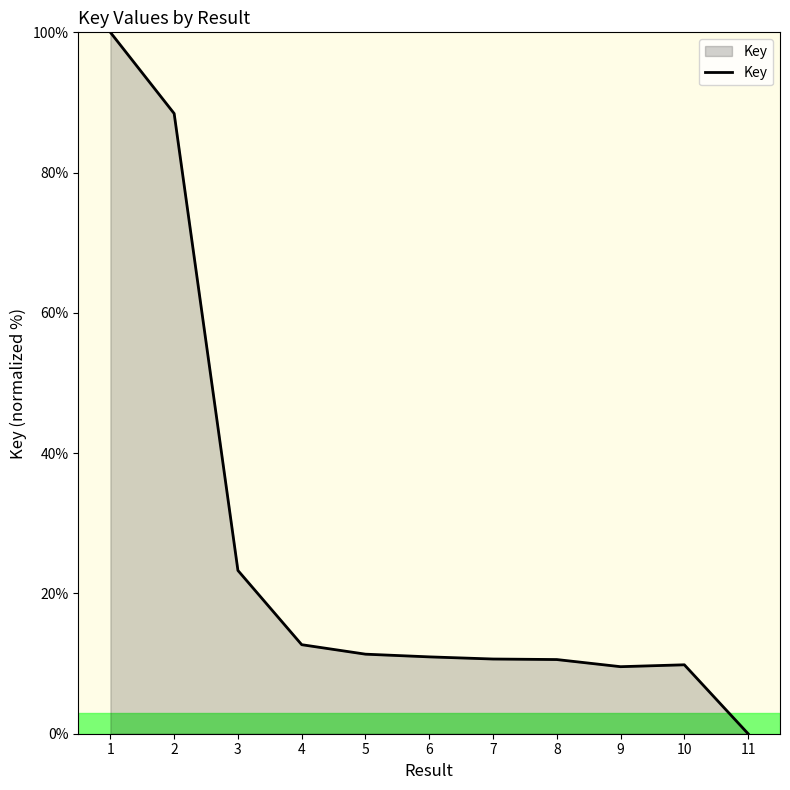

What is the ratio of the value at 1 to the value at 10?

10.2